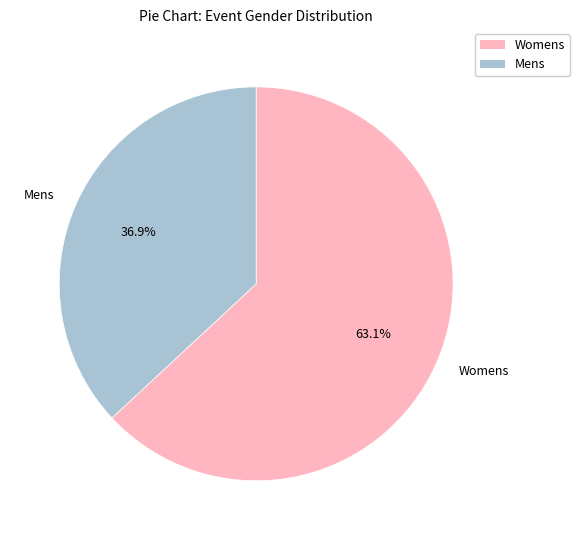

Is Womens the majority of the pie?

Yes